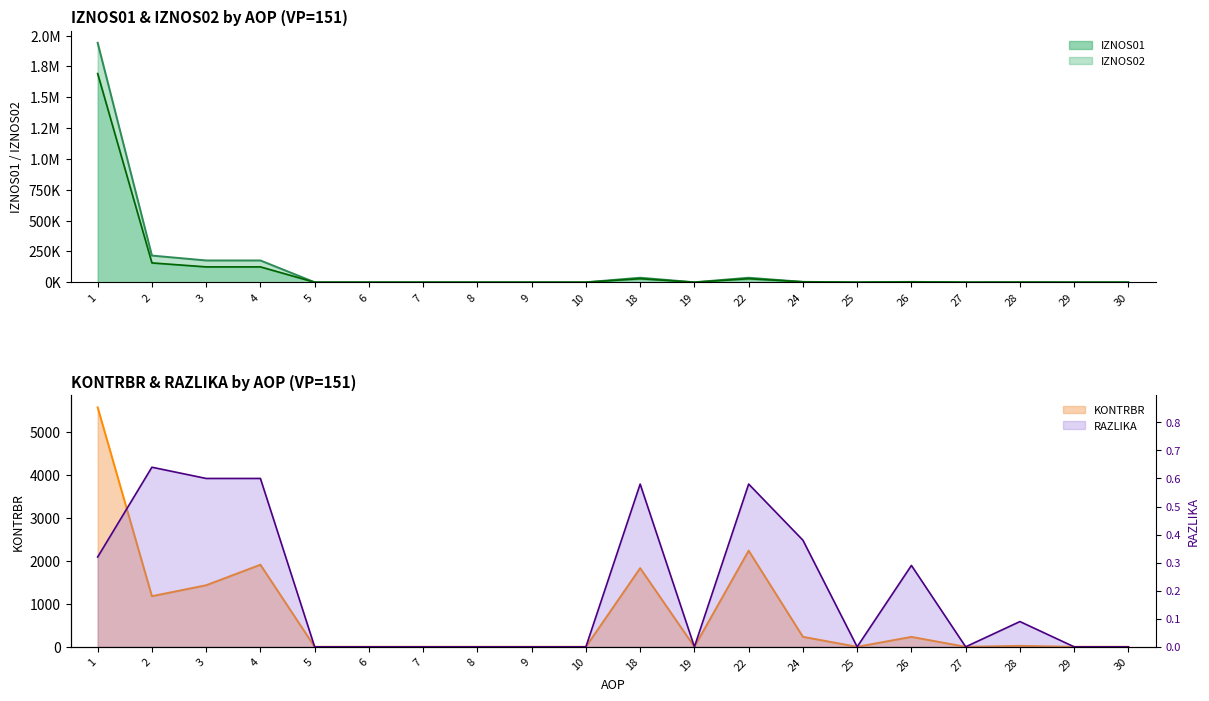

Where is RAZLIKA nearest to the value 0?

5